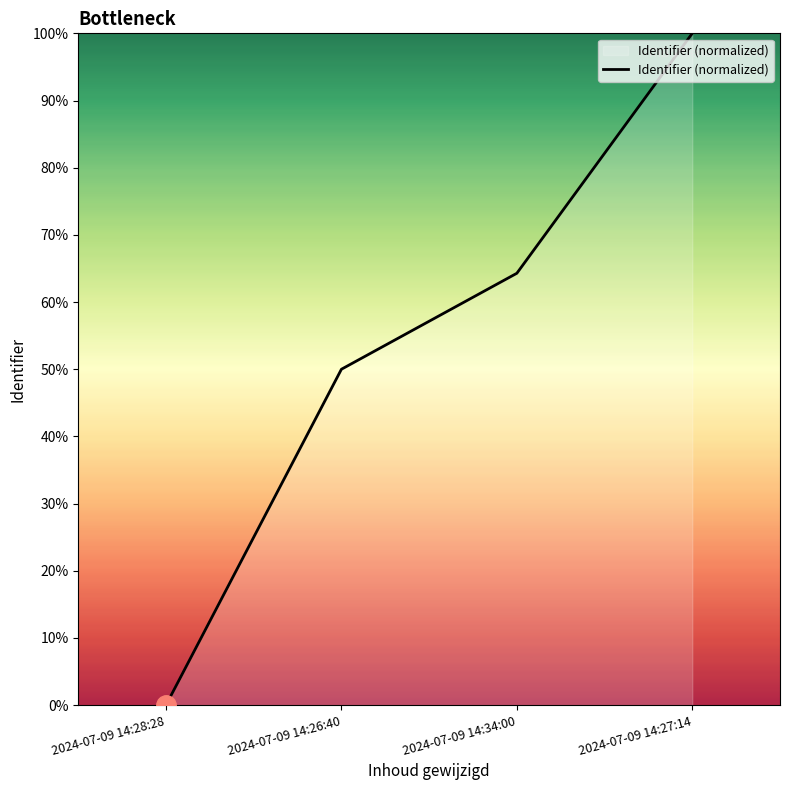

What is the greatest value displayed?

100.0